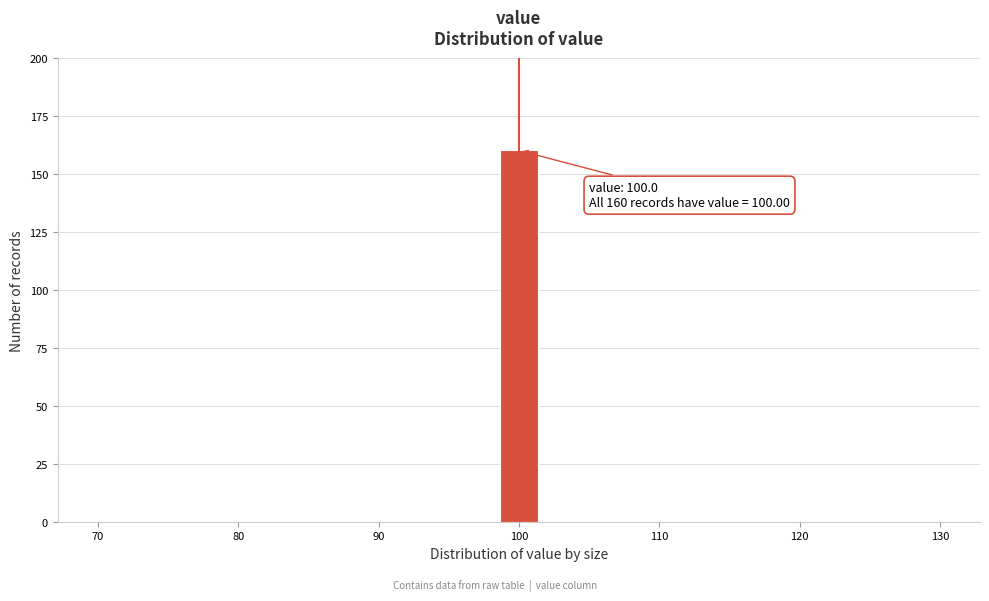

Read against the x-axis, roughly where is the centre of the tallest bar?

100